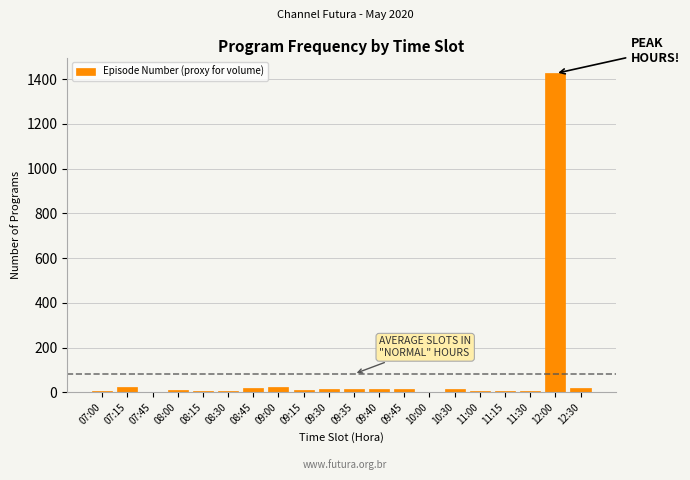

The chart shows a value of 3 at 10:00. True or false?

True